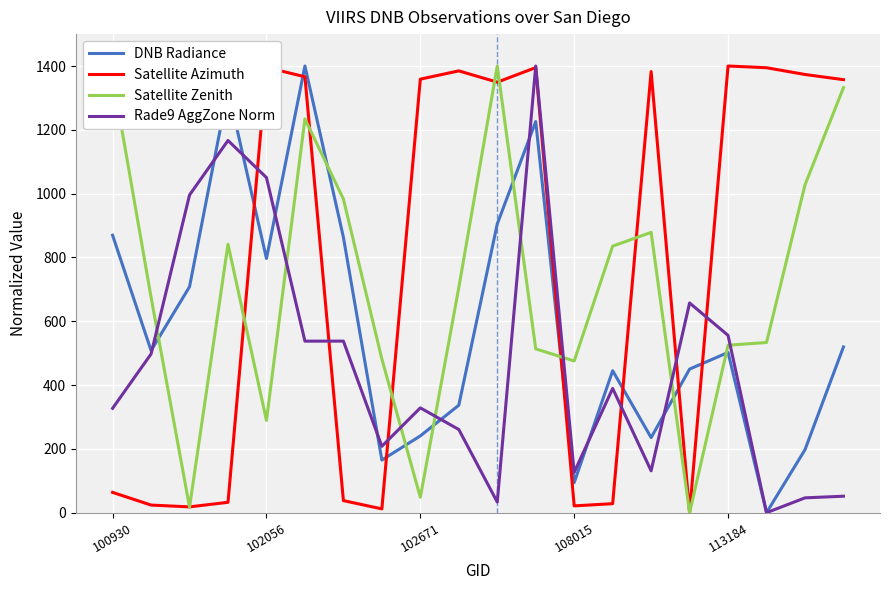

List the series in order of their overall mean, lowest first.

Rade9 AggZone Norm, DNB Radiance, Satellite Zenith, Satellite Azimuth